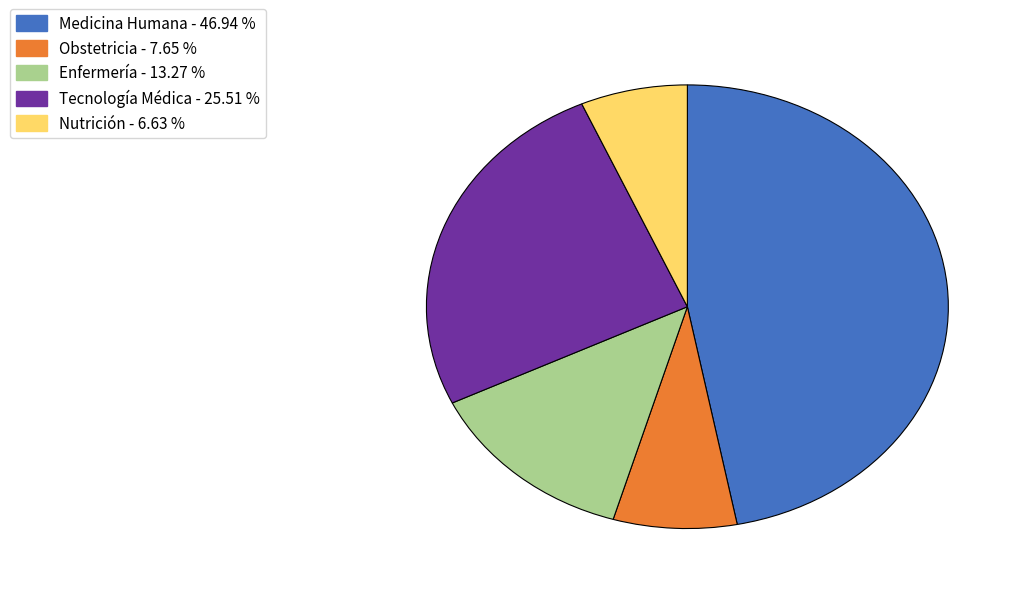

The Medicina Humana slice represents 47% of the pie. True or false?

True